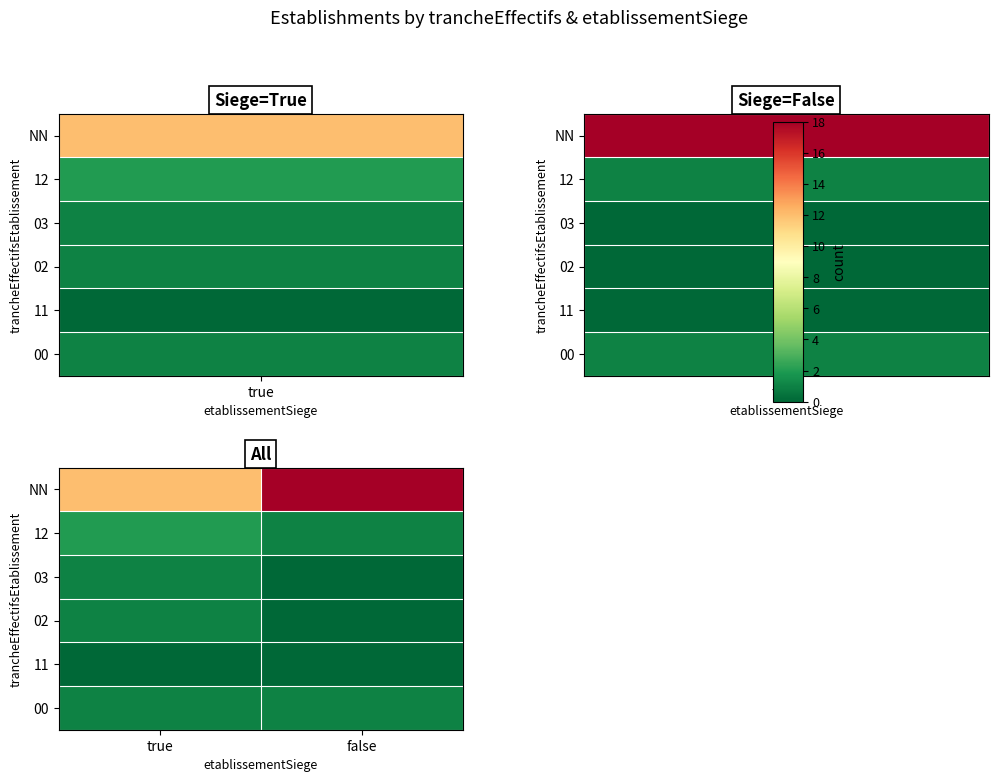

How many categories are shown in the chart?

2